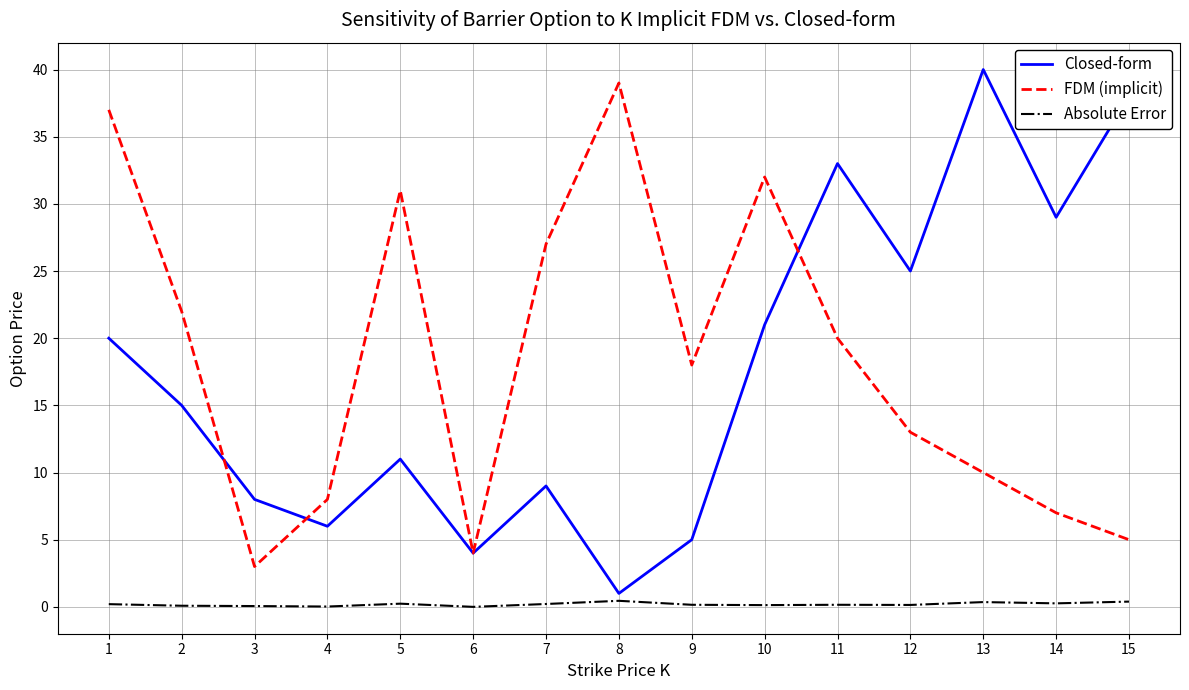

What is the greatest value displayed?

40.0